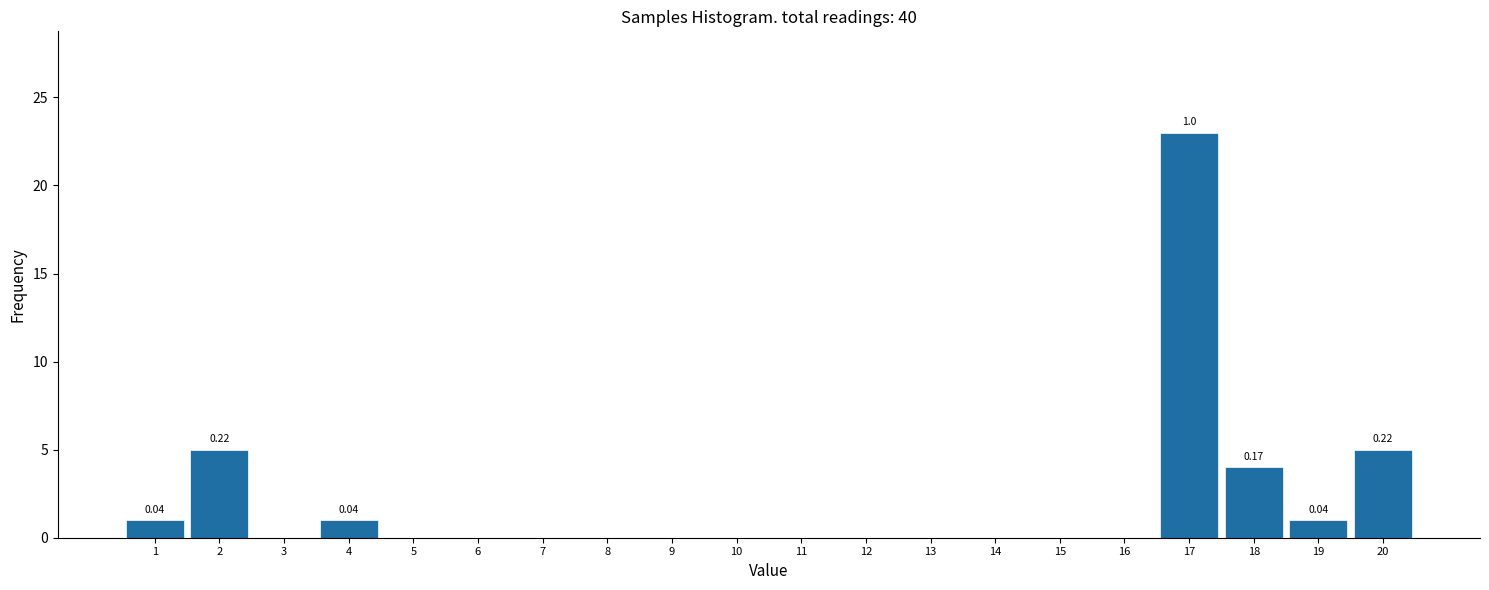

What is the sum of all values?

40